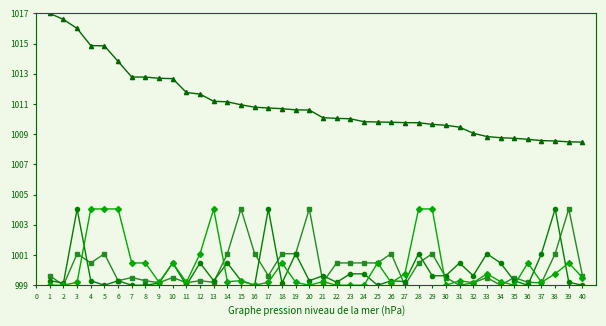

What is the total value across all series at 1?

4014.9